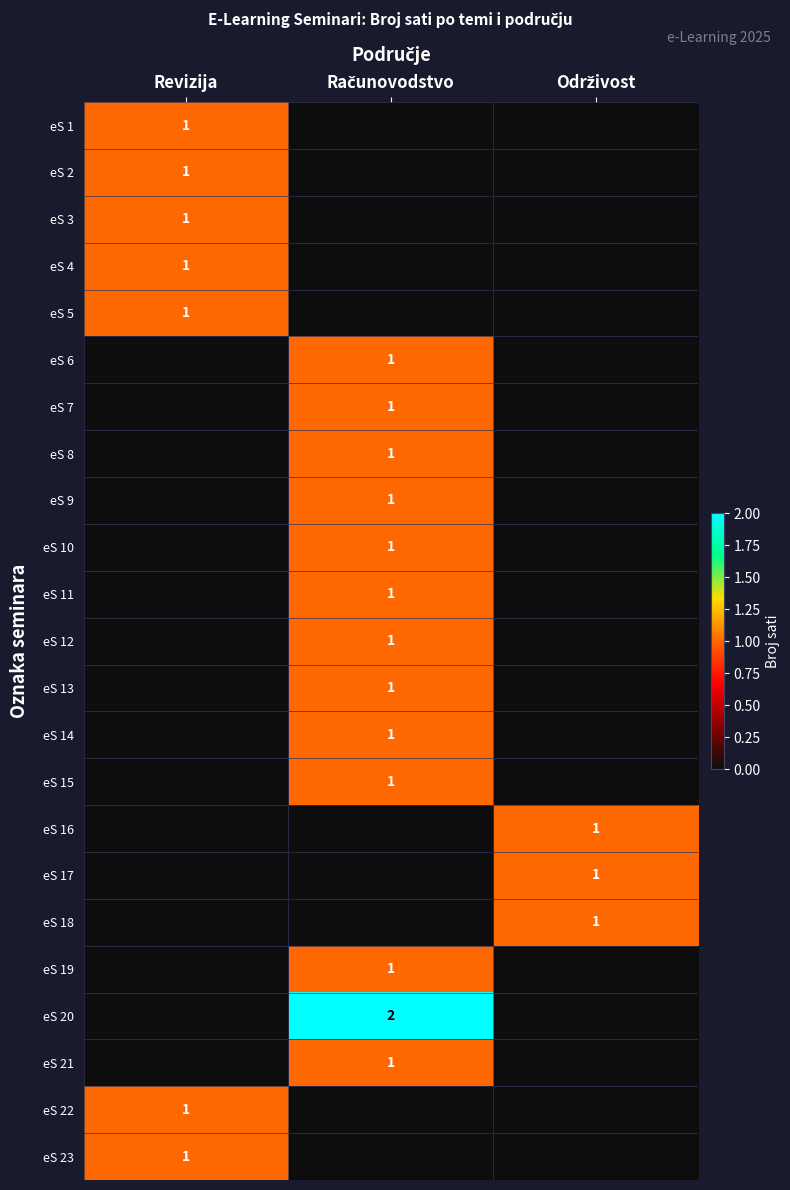

At which category is the sum across all series the highest?

Računovodstvo